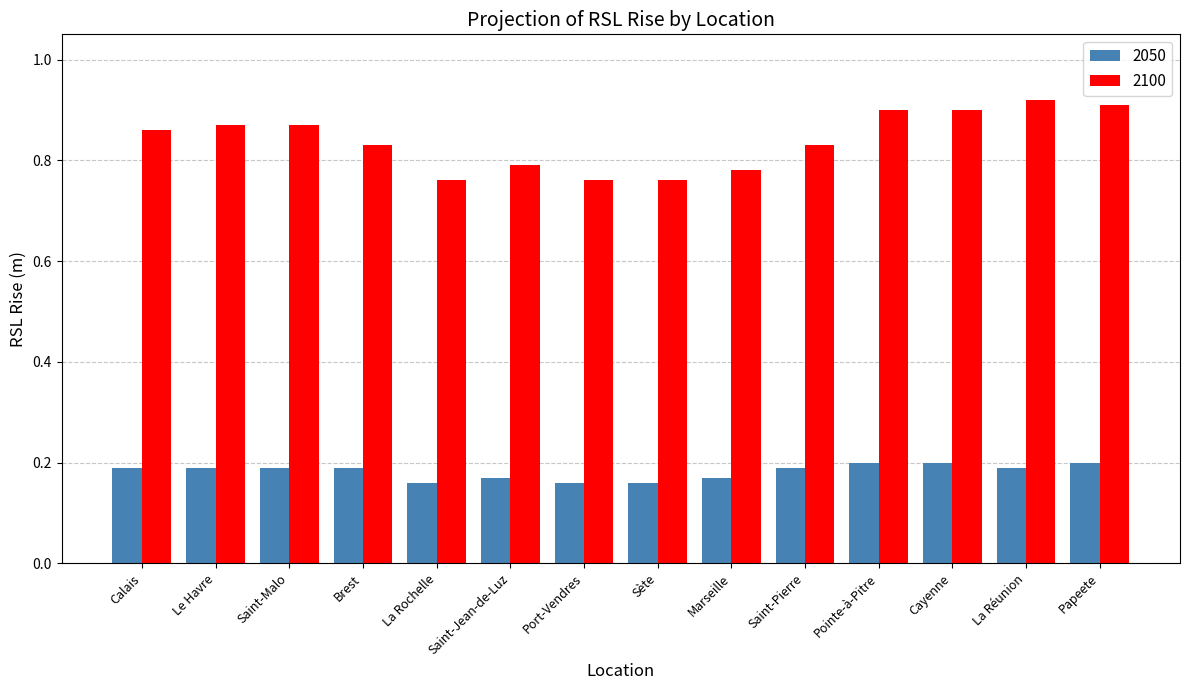

The 2100 series shows 0.3 at Pointe-à-Pitre. True or false?

False